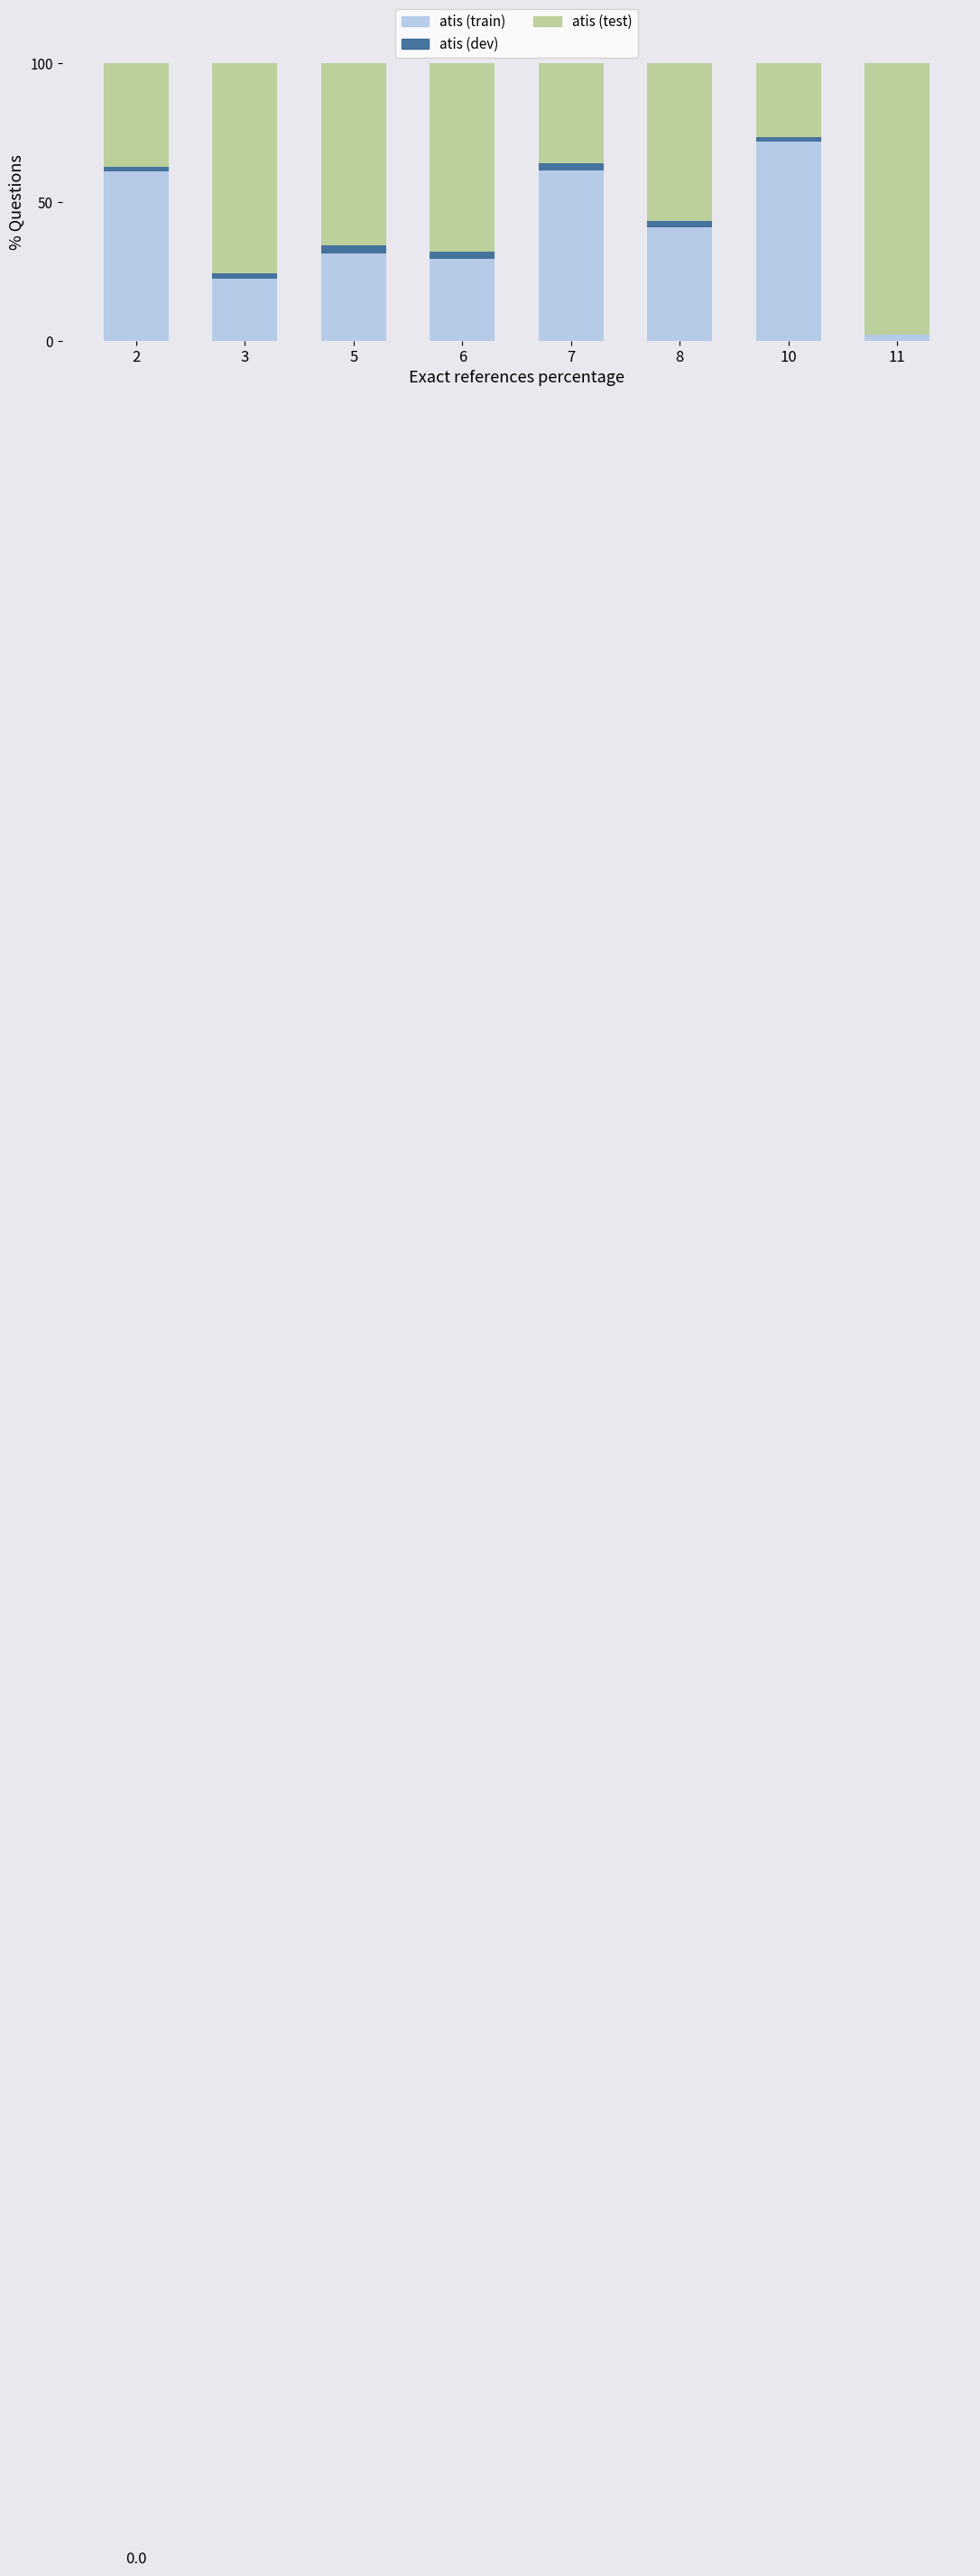

Read the atis (train) value at 8.

41.0